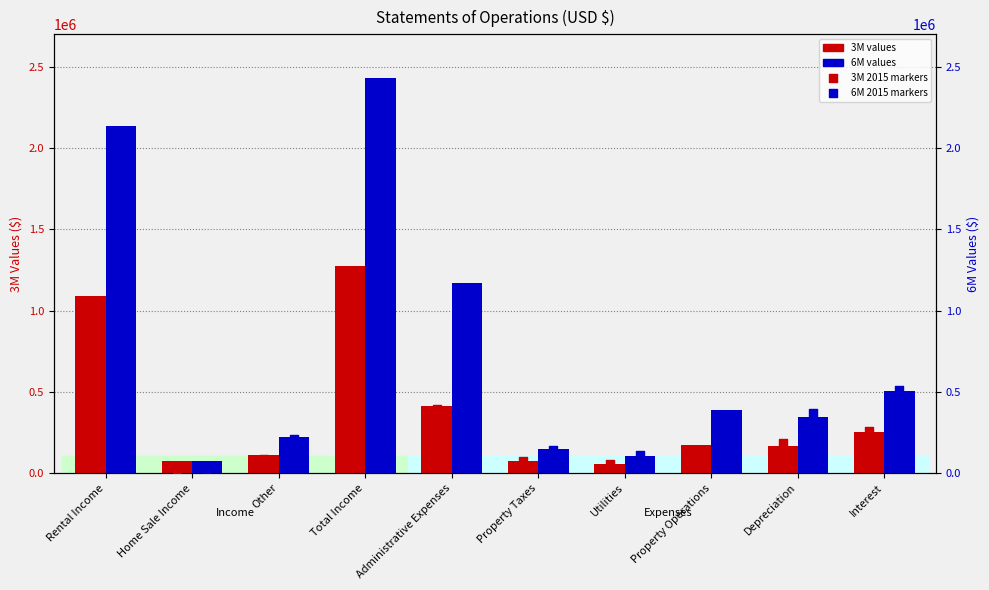

Is the value of 6M Jun30 2015 at Interest greater than the value of 6M Jun30 2016 at Property Operations?

Yes